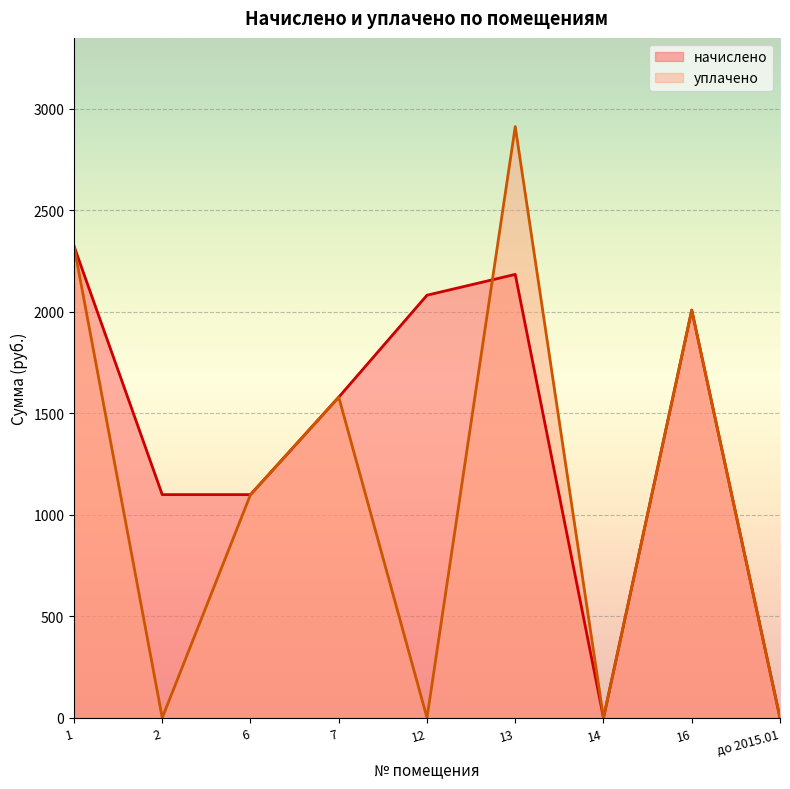

The value of уплачено at 13 is 2913.2. True or false?

True